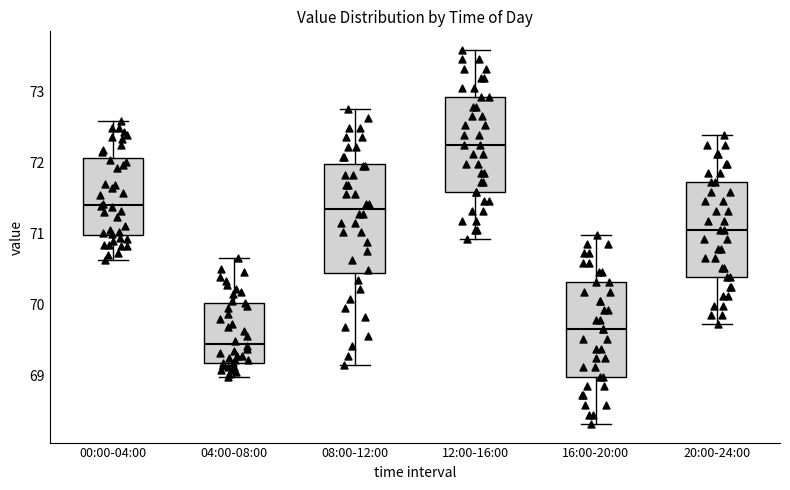

Which box is the tallest, from its lower edge to its upper edge?

08:00-12:00